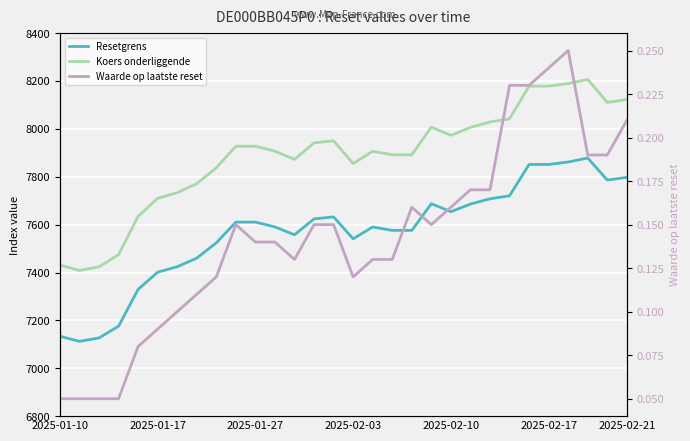

In Koers onderliggende, how many points are lower than both neighbors (excluding endpoints)?

5